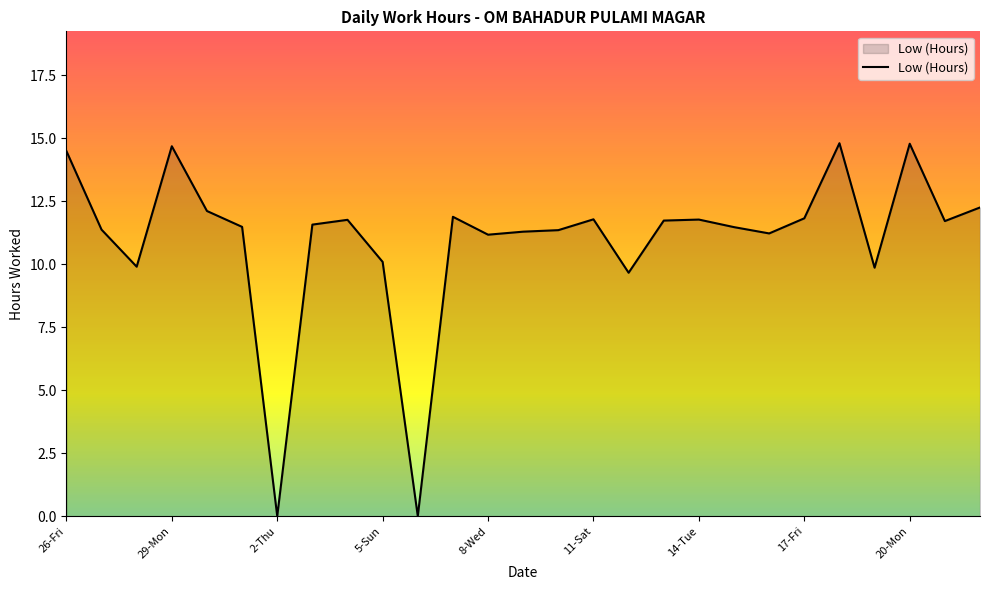

What is the difference between the maximum and minimum values?

14.8